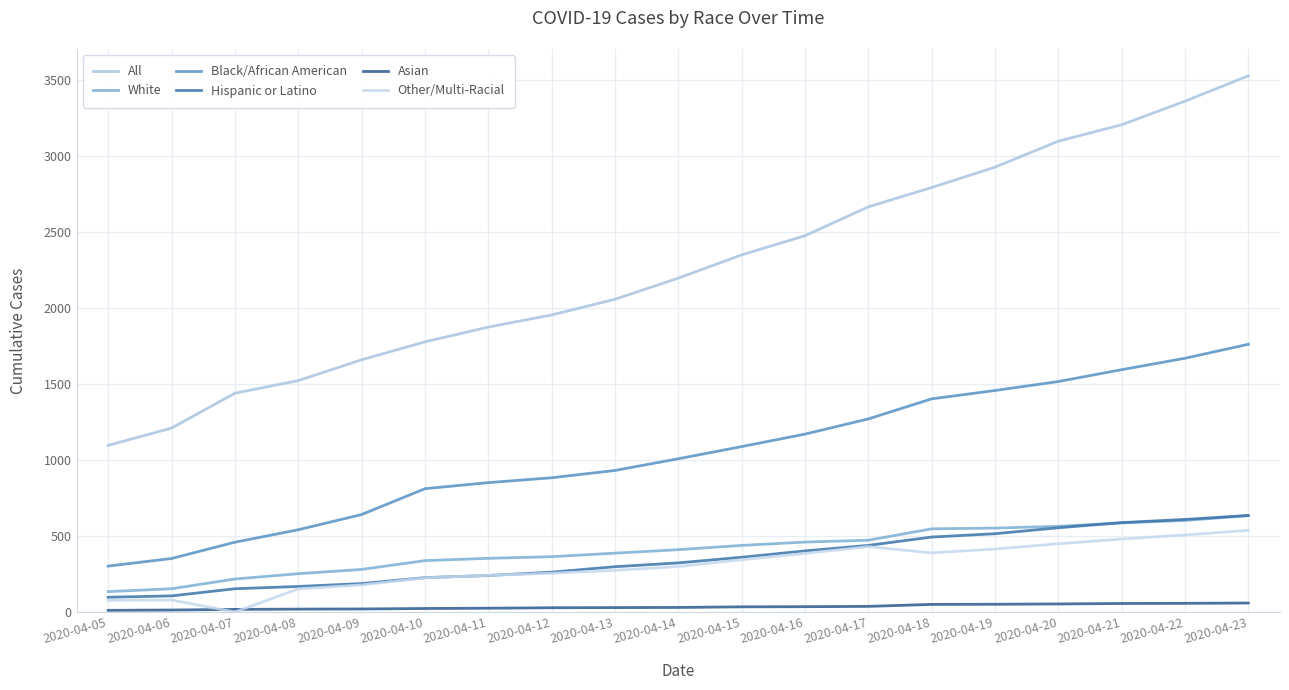

Rank the categories by All value from lowest to highest.

2020-04-05, 2020-04-06, 2020-04-07, 2020-04-08, 2020-04-09, 2020-04-10, 2020-04-11, 2020-04-12, 2020-04-13, 2020-04-14, 2020-04-15, 2020-04-16, 2020-04-17, 2020-04-18, 2020-04-19, 2020-04-20, 2020-04-21, 2020-04-22, 2020-04-23